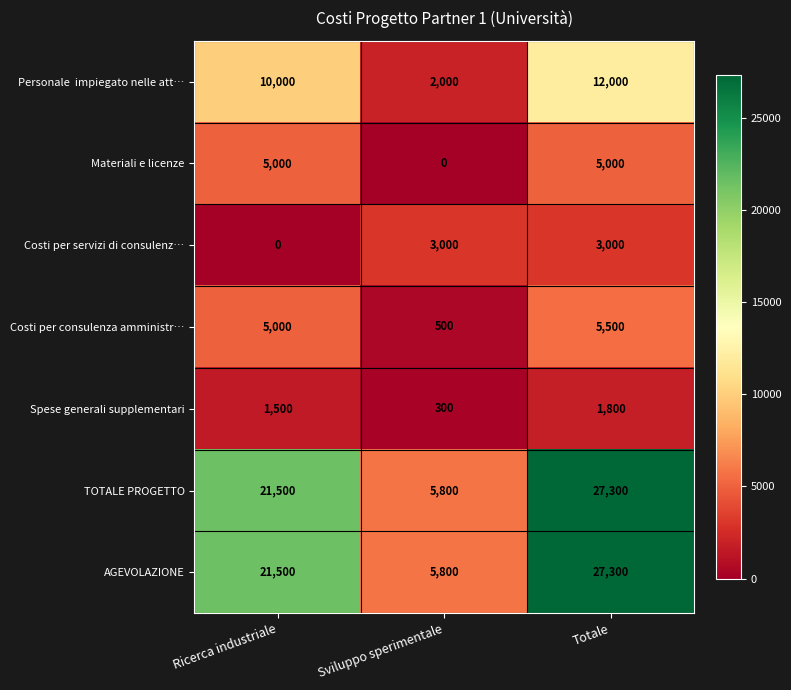

What is the sum of all Costi per consulenza amministr… values?

11000